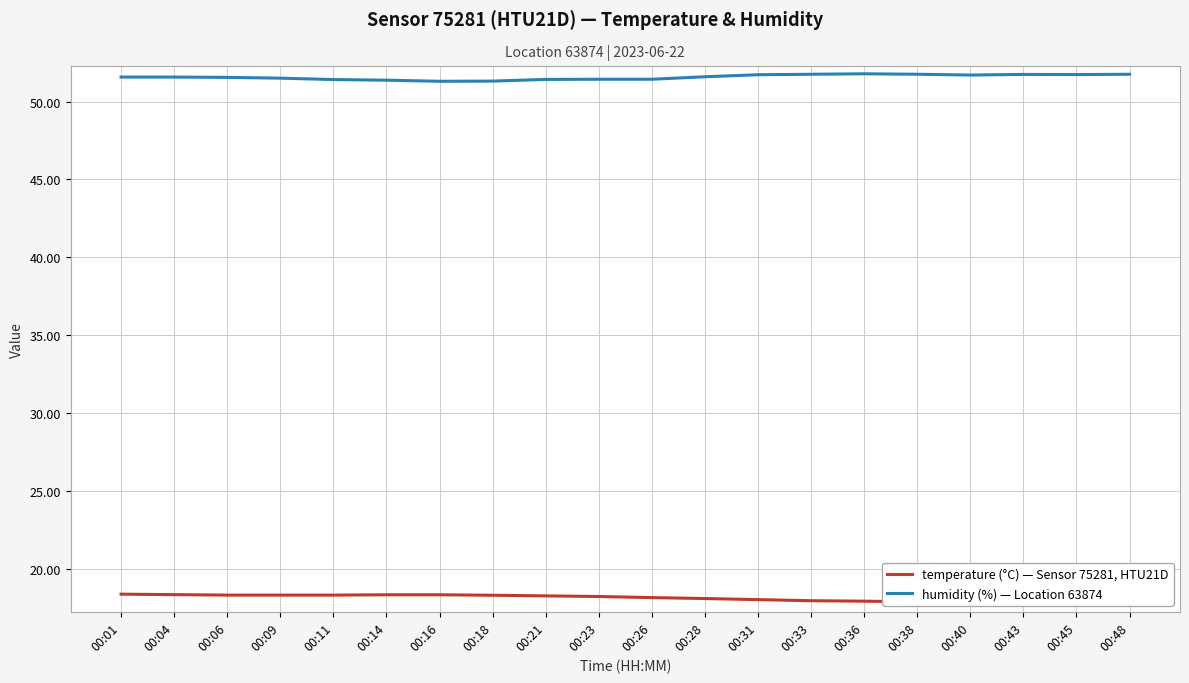

Reading right to left, extract all data points from this chart.

temperature (°C) — Sensor 75281, HTU21D: 17.8	17.8	17.8	17.9	17.9	17.9	18.0	18.1	18.1	18.2	18.2	18.3	18.3	18.4	18.4	18.3	18.3	18.3	18.4	18.4
humidity (%) — Location 63874: 51.8	51.7	51.7	51.7	51.8	51.8	51.8	51.7	51.6	51.4	51.4	51.4	51.3	51.3	51.4	51.4	51.5	51.5	51.6	51.6